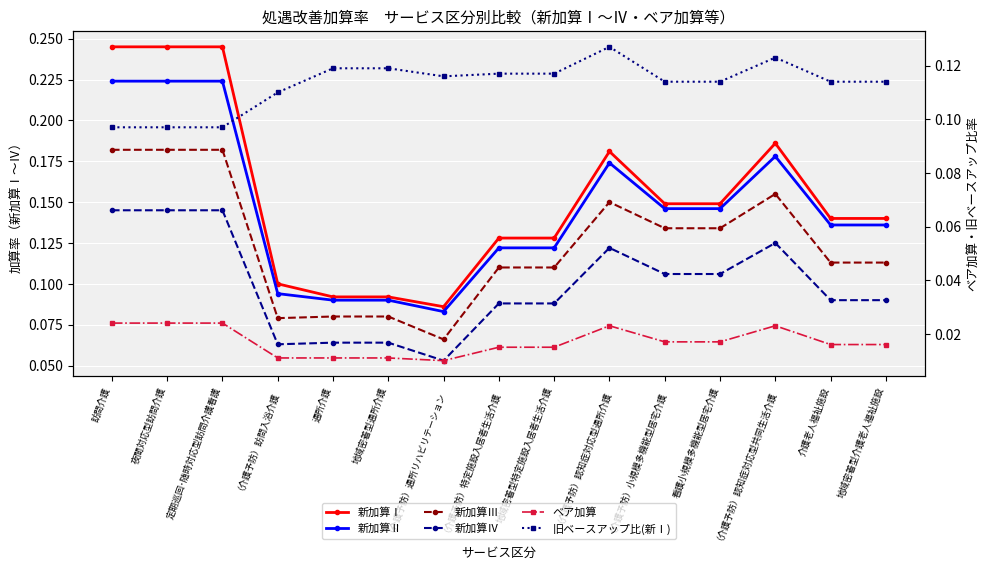

Where is the first local maximum for 旧ベースアップ比(新Ⅰ)?

（介護予防）認知症対応型通所介護